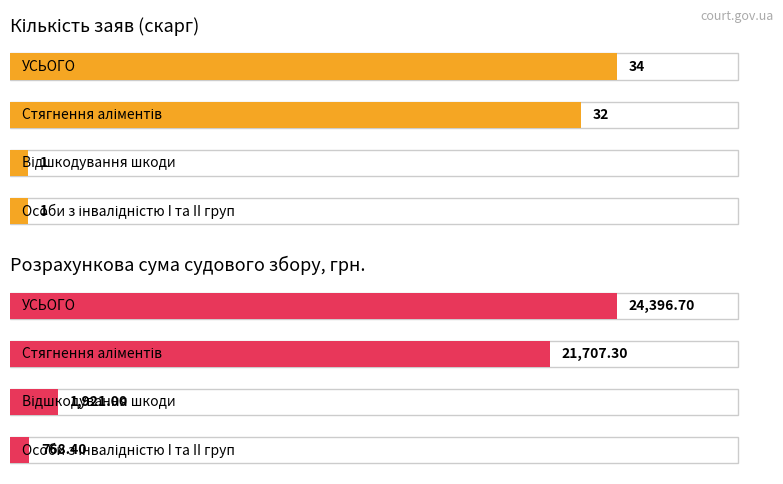

Reading left to right, extract all data points from this chart.

Кількість заяв (скарг): УСЬОГО=34.0	Стягнення аліментів=32.0	Відшкодування шкоди=1.0	Особи з інвалідністю I та II груп=1.0
Розрахункова сума судового збору, грн.: УСЬОГО=24396.7	Стягнення аліментів=21707.3	Відшкодування шкоди=1921.0	Особи з інвалідністю I та II груп=768.4